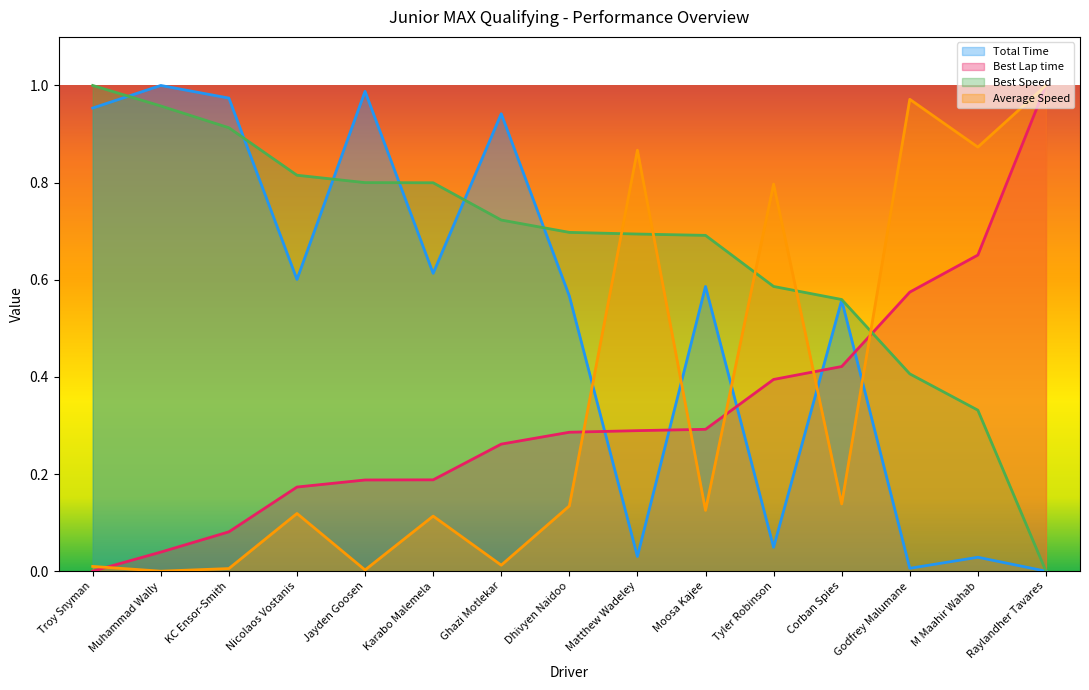

What is the sum of all Total Time values?

7.9